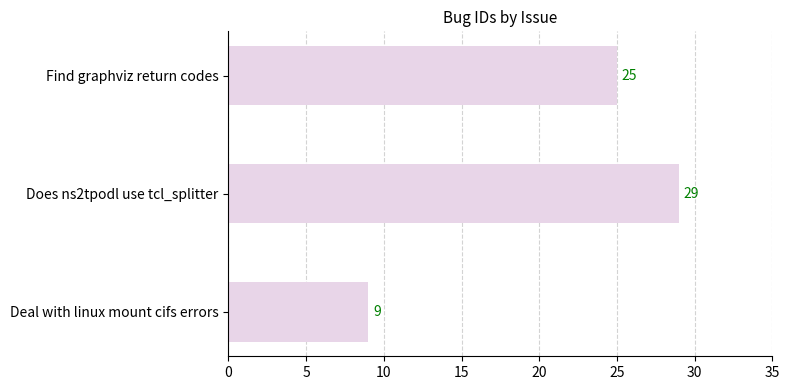

Is it true that the value at Deal with linux mount cifs errors is 2?

False